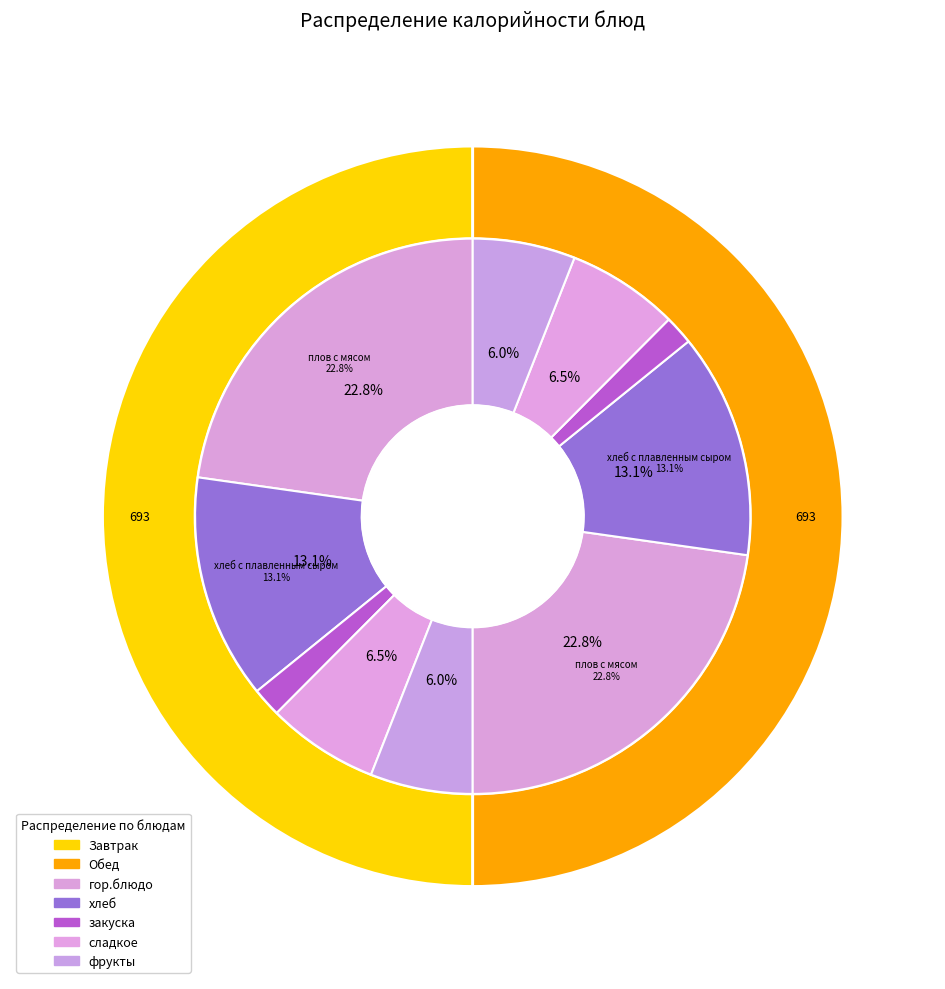

To the nearest percent, what portion does яблоки (обед) represent?

6%